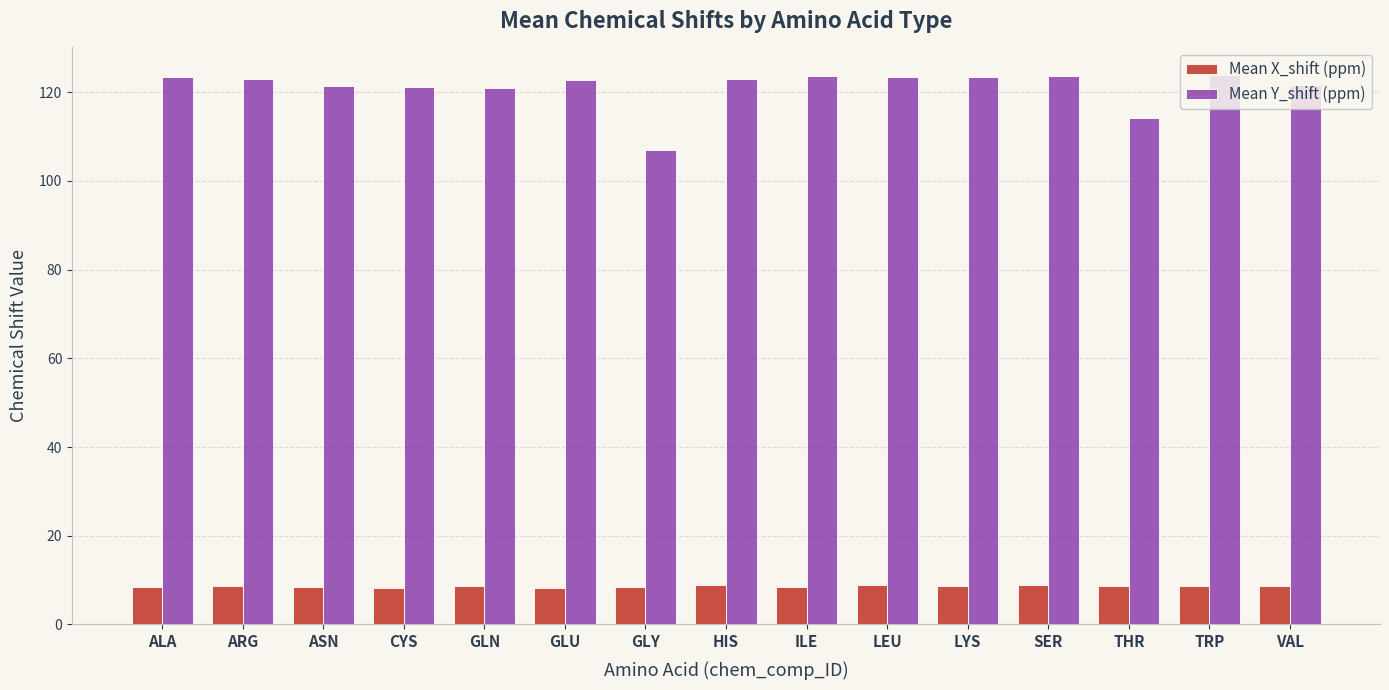

At how many categories does at least one series exceed 53?

15